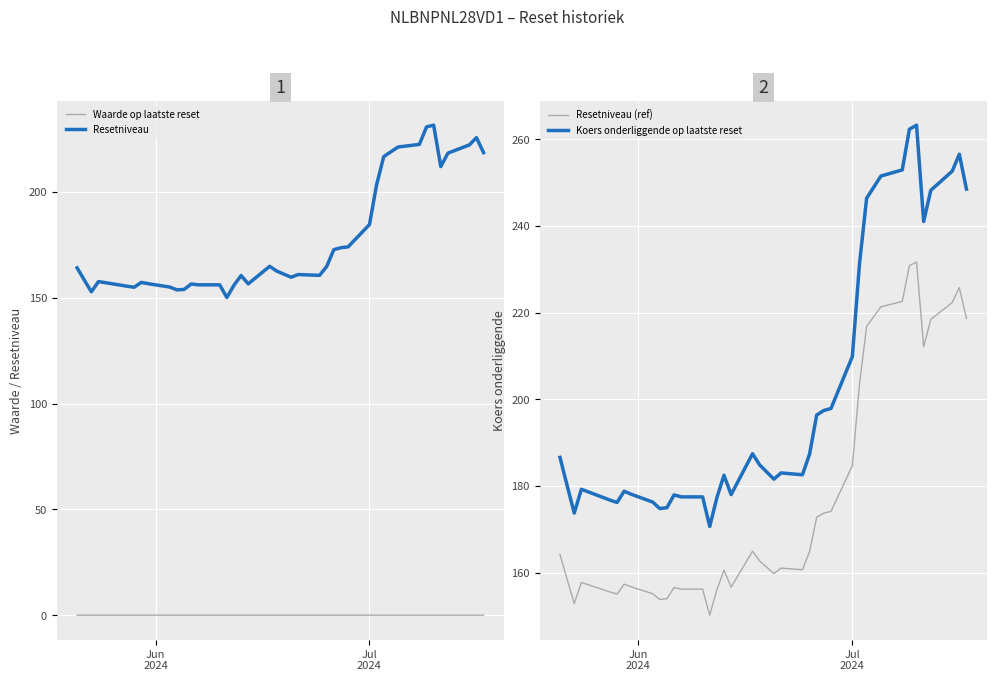

How many values in the Resetniveau series exceed 161?

20